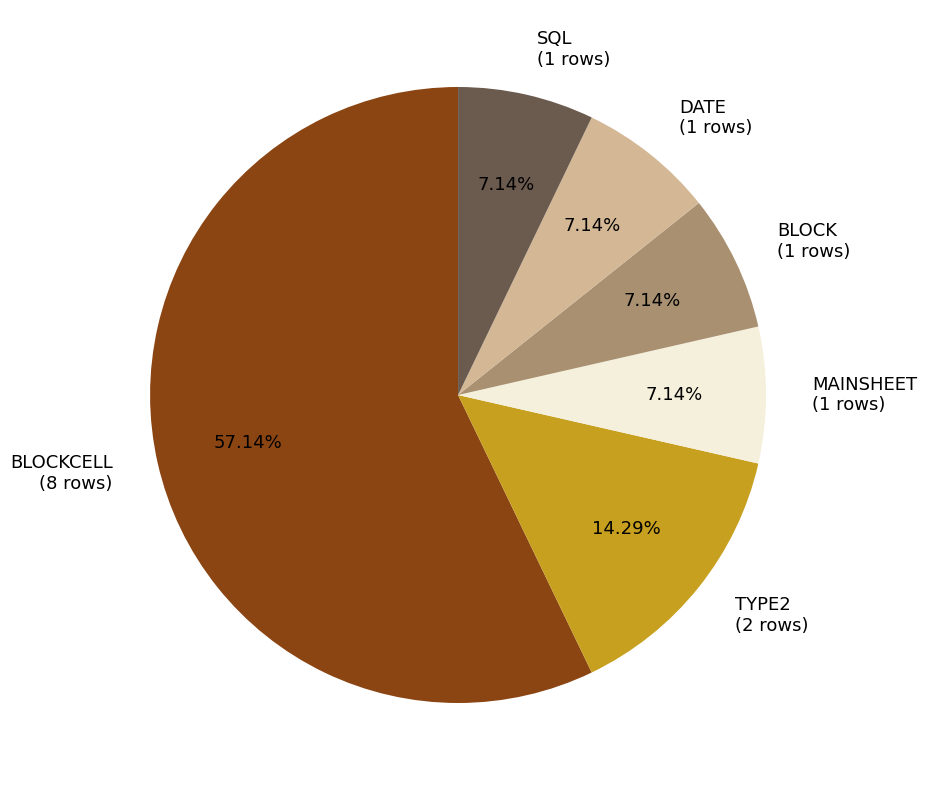

Is there a majority slice in this chart?

Yes